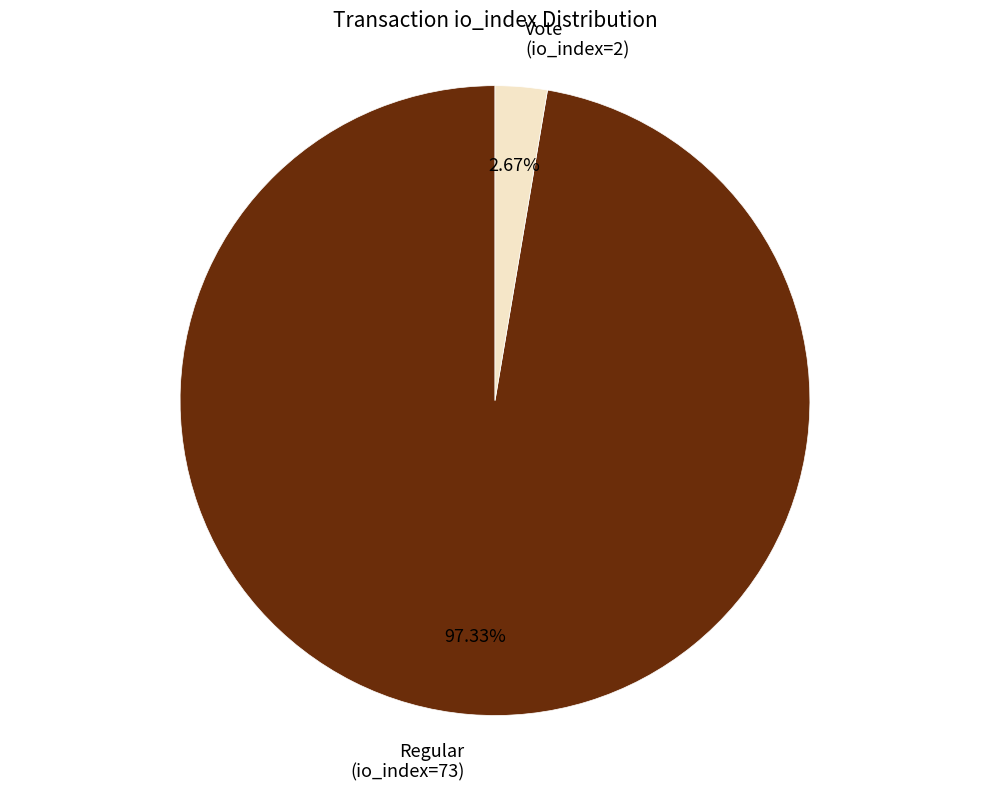

How many segments does this pie chart have?

2